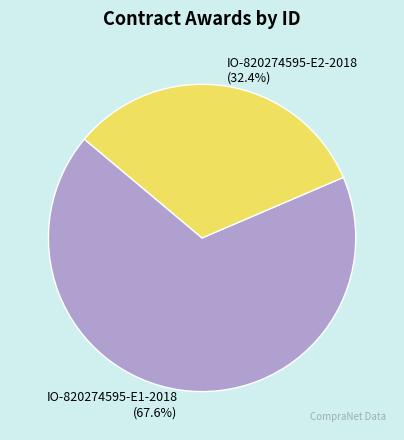

To the nearest percent, what portion does IO-820274595-E2-2018 represent?

32%